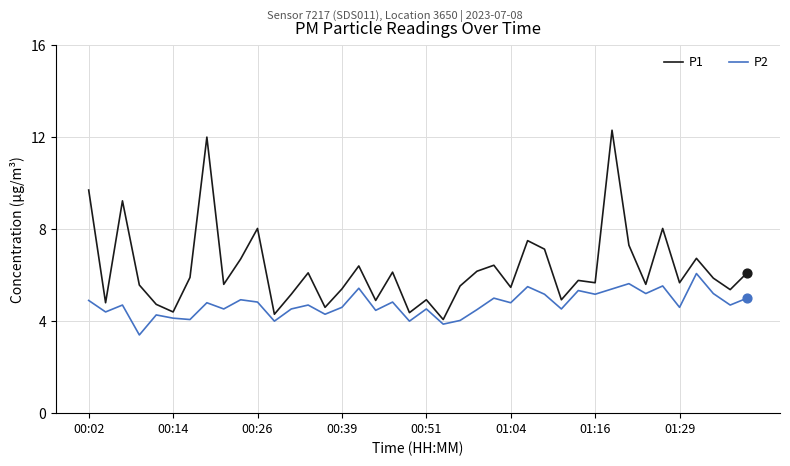

Which series has the widest spread of values?

P1